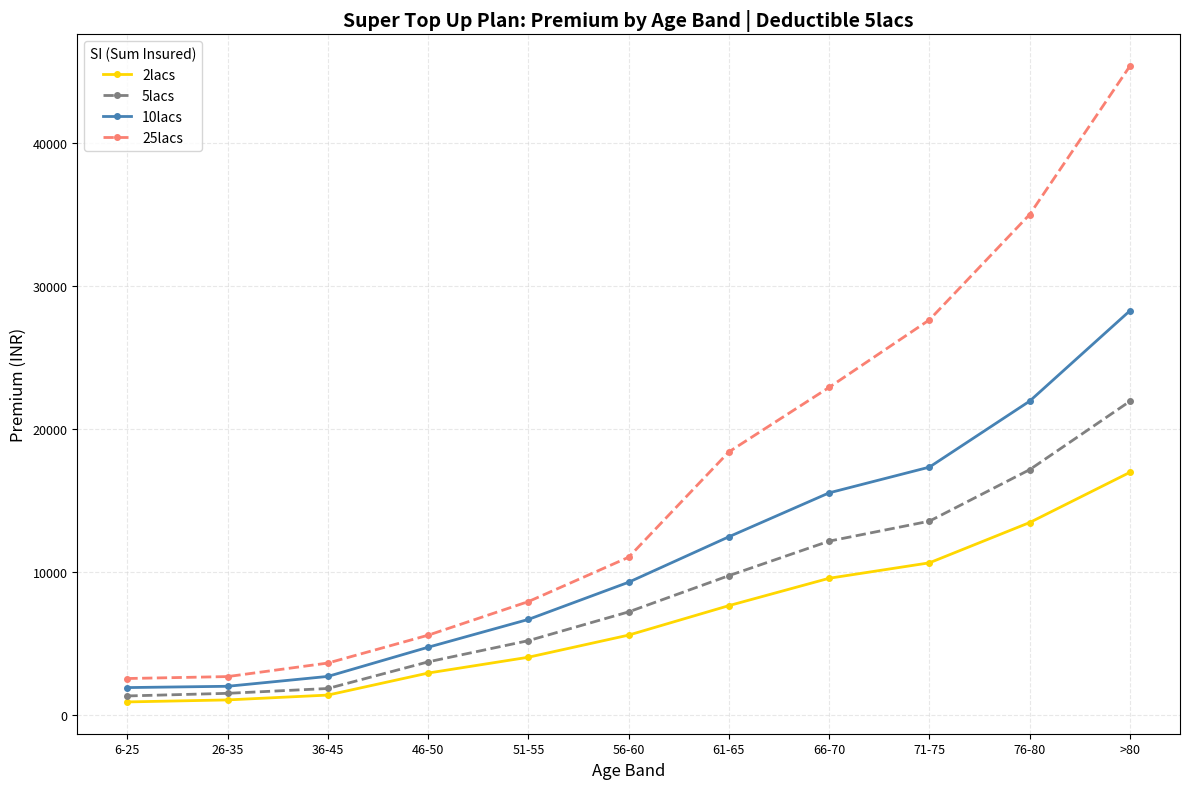

How many lines are shown in the chart?

4